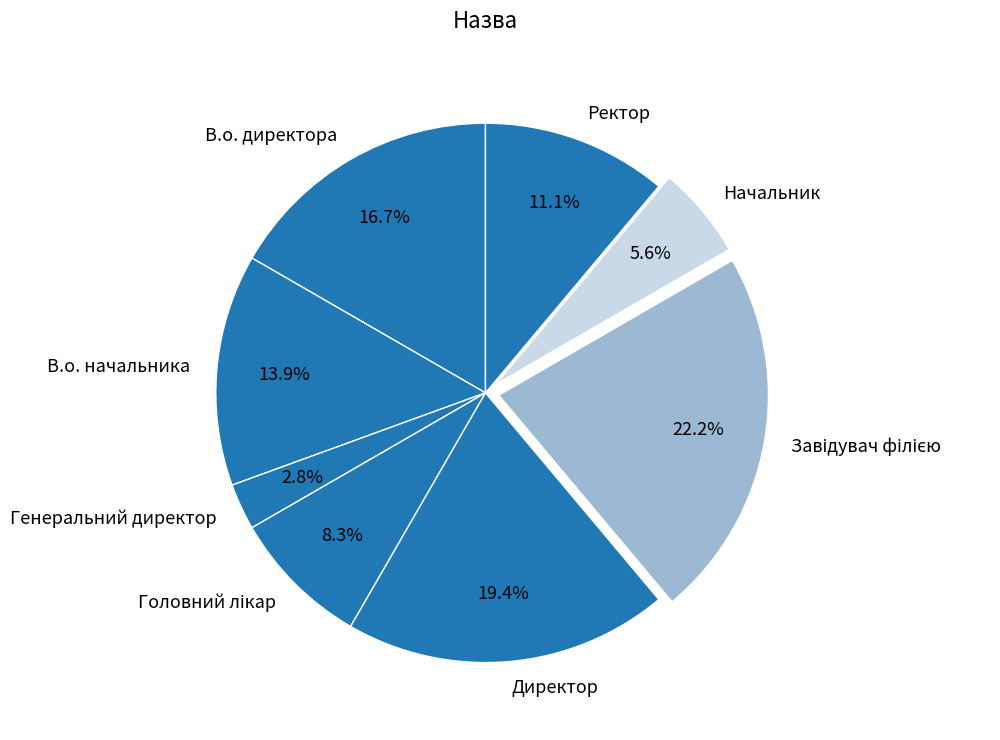

Count the number of slices in the pie.

8